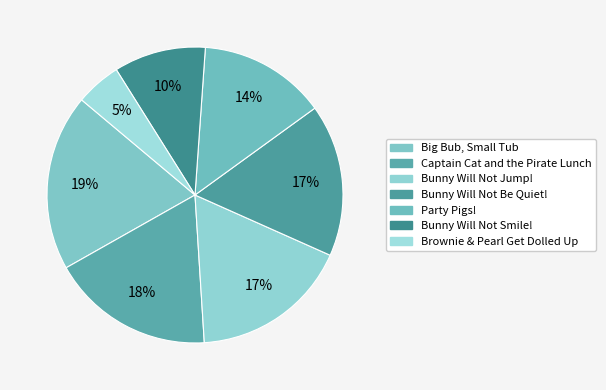

What percentage do Captain Cat and the Pirate Lunch and Big Bub, Small Tub together represent?

37.1%